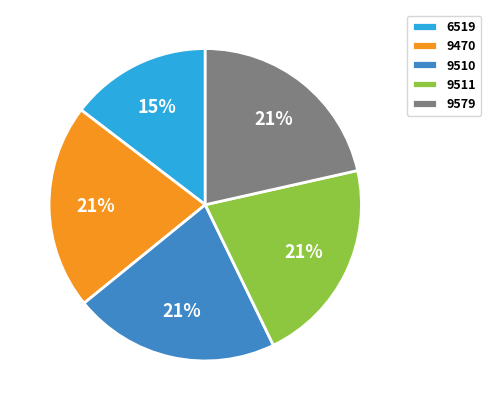

Which category has the smallest portion of the pie?

6519